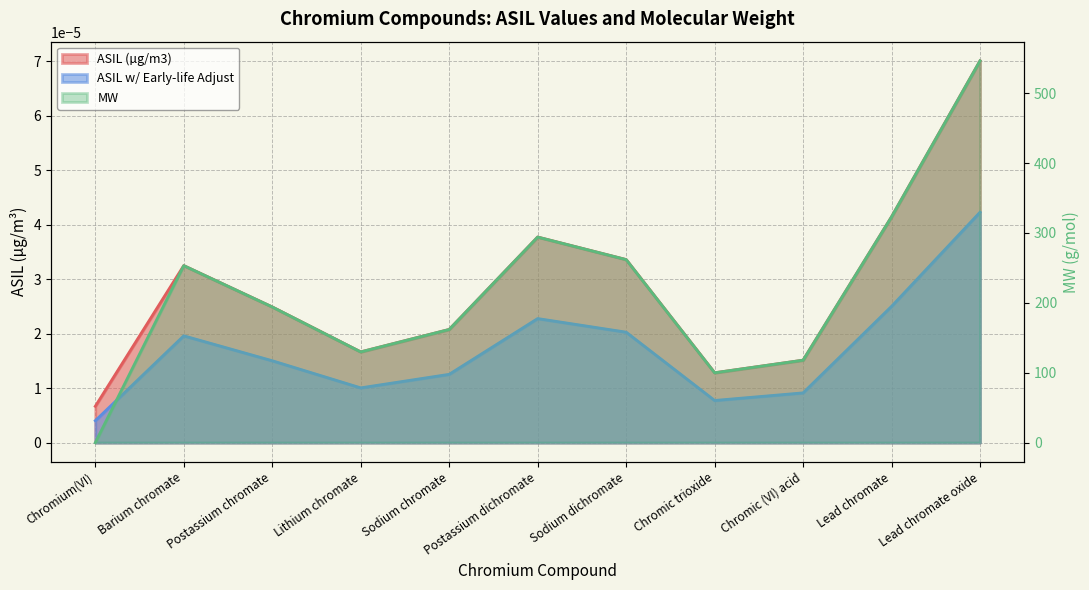

What is the total value across all series at Postassium dichromate?

294.2